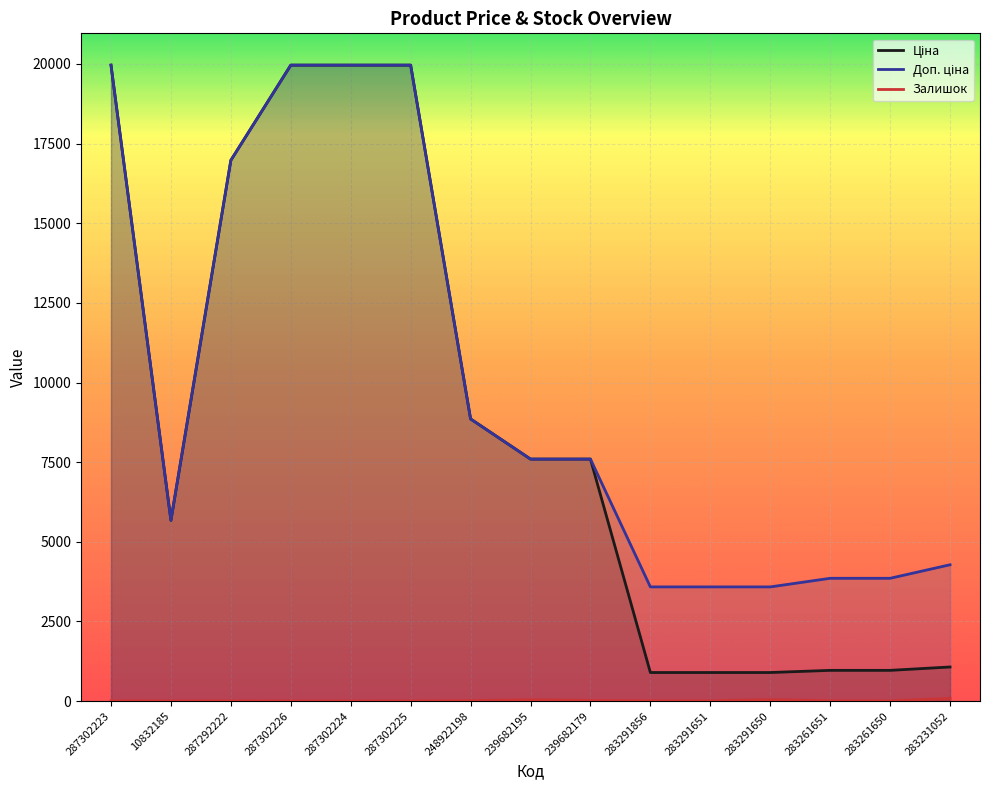

Reading left to right, what are all the values shown in this chart?

Ціна: 287302223=19964.2	10832185=5673.8	287292222=16976.3	287302226=19964.2	287302224=19964.2	287302225=19964.2	248922198=8856.7	239682195=7596.5	239682179=7596.5	283291856=895.9	283291651=895.9	283291650=895.9	283261651=963.5	283261650=963.5	283231052=1069.8
Доп. ціна: 287302223=19964.2	10832185=5673.8	287292222=16976.3	287302226=19964.2	287302224=19964.2	287302225=19964.2	248922198=8856.7	239682195=7596.5	239682179=7596.5	283291856=3583.6	283291651=3583.6	283291650=3583.6	283261651=3854.0	283261650=3854.0	283231052=4279.1
Залишок: 287302223=7.0	10832185=3.0	287292222=5.0	287302226=1.0	287302224=0.0	287302225=3.0	248922198=11.0	239682195=39.0	239682179=17.0	283291856=9.0	283291651=7.0	283291650=43.0	283261651=9.0	283261650=6.0	283231052=80.0